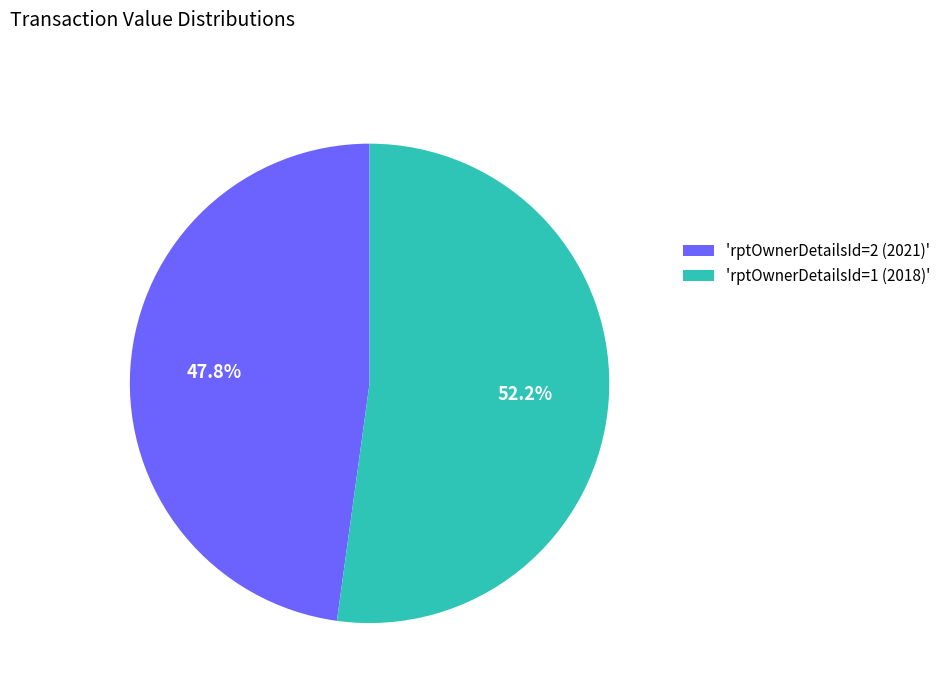

To the nearest percent, what is the difference between the largest and smallest slice percentages?

4%